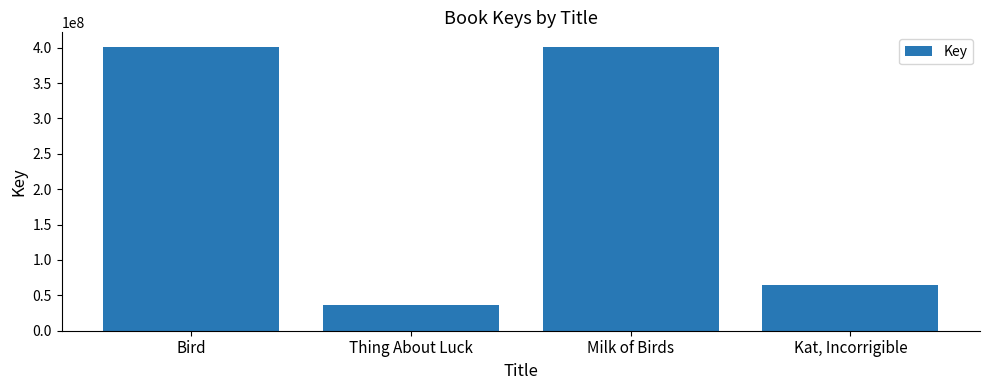

True or false: the data shows 262725902 at Bird.

False